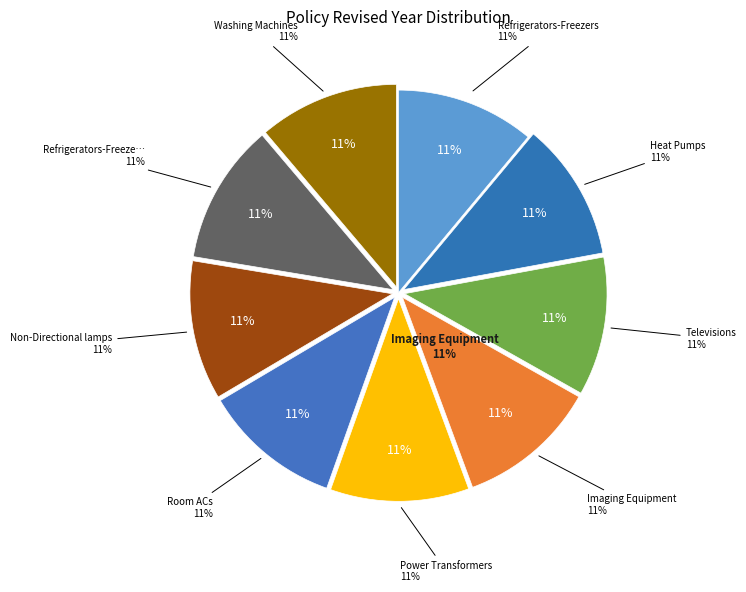

The Washing Machines slice represents 11% of the pie. True or false?

True